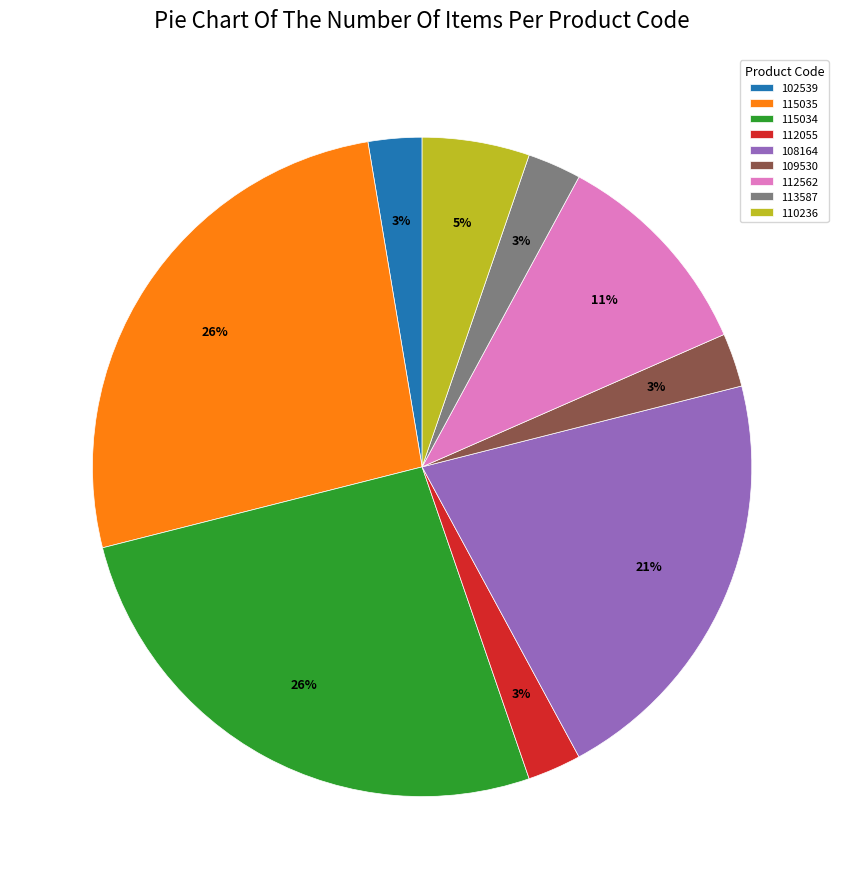

True or false: 115035 accounts for 20% of the total.

False